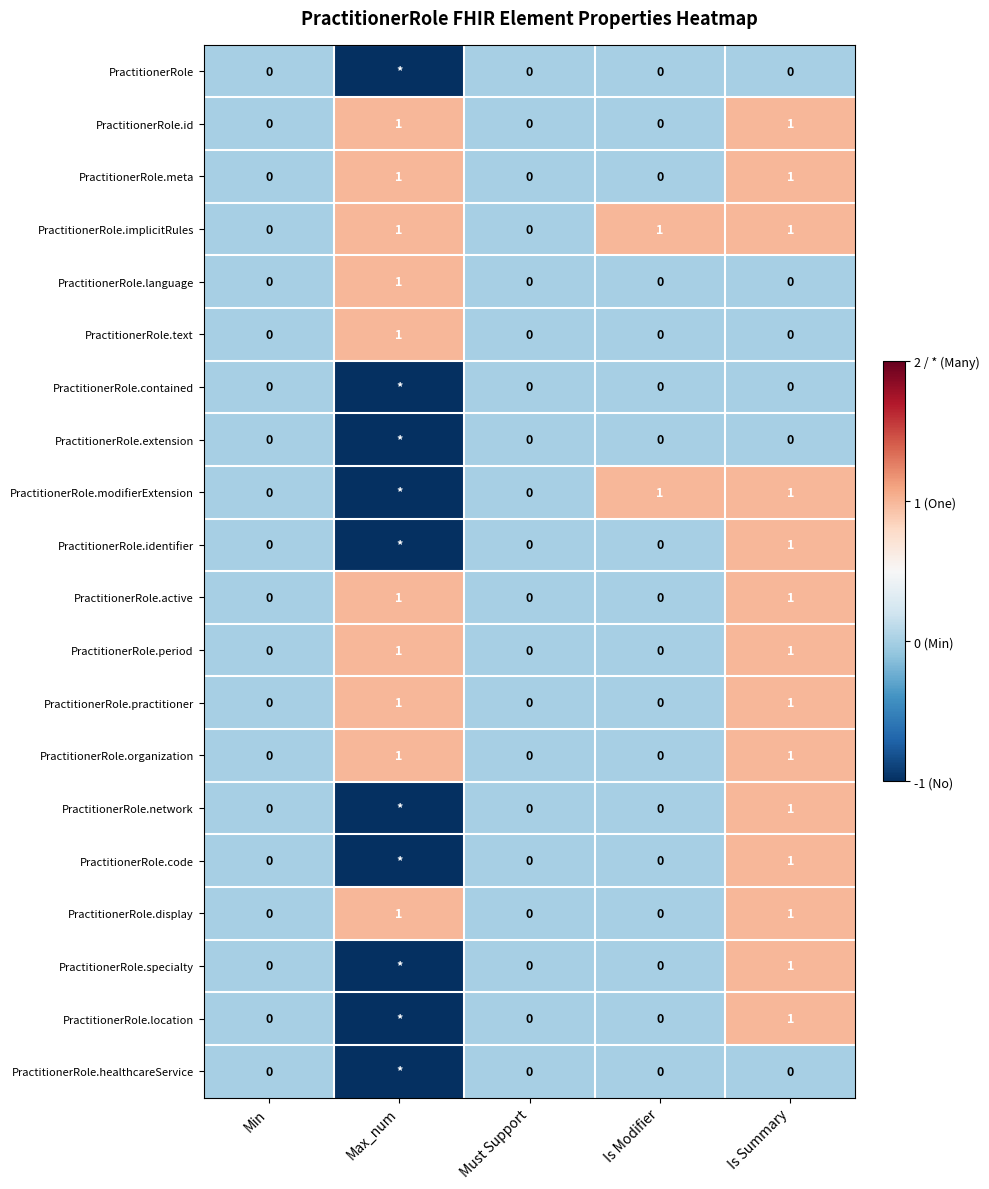

Is the value of PractitionerRole.code at Min greater than the value of PractitionerRole.period at Max_num?

No